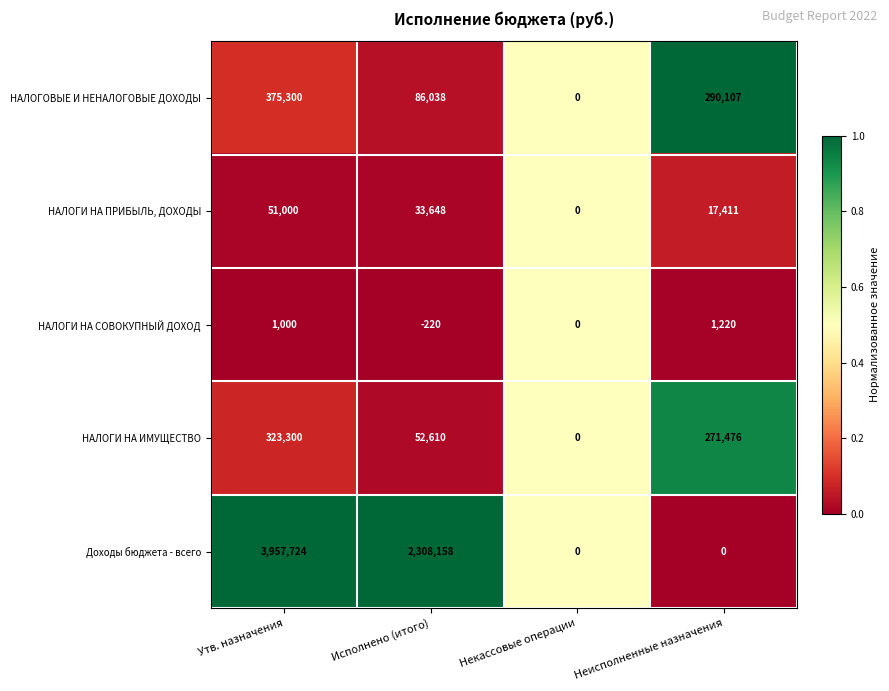

What is the total value across all series at Некассовые операции?

0